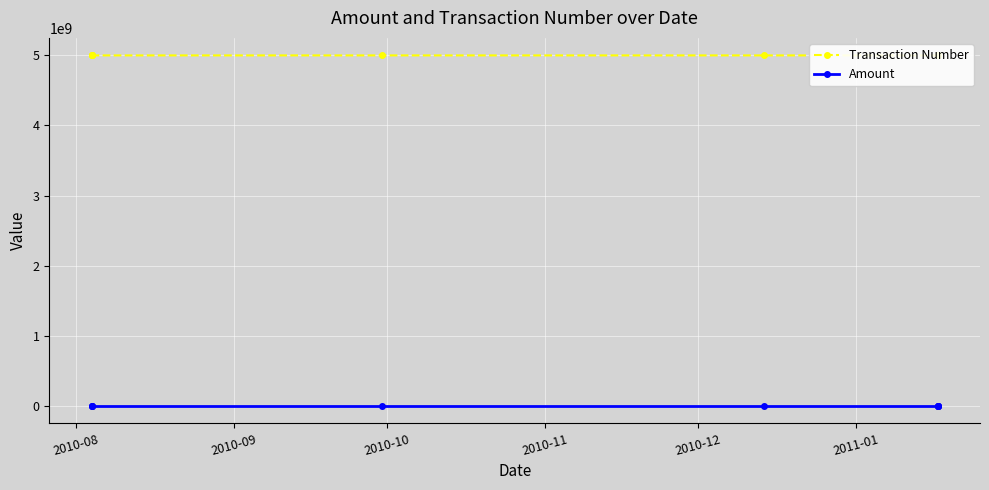

What position from the left is 2010-08?

1